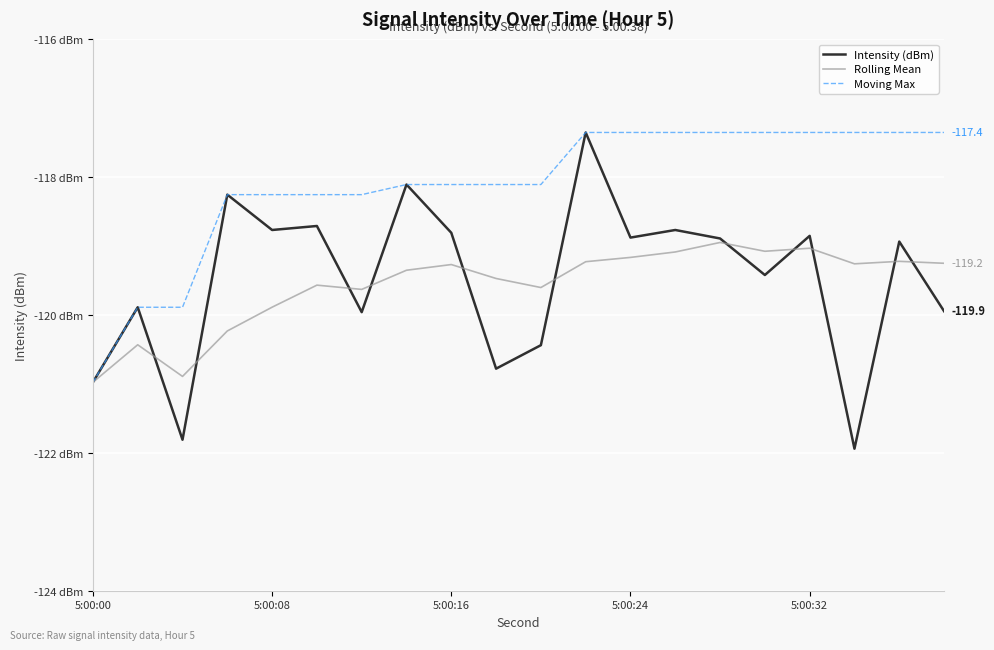

True or false: Moving Max has more than 1 interior local peaks.

False